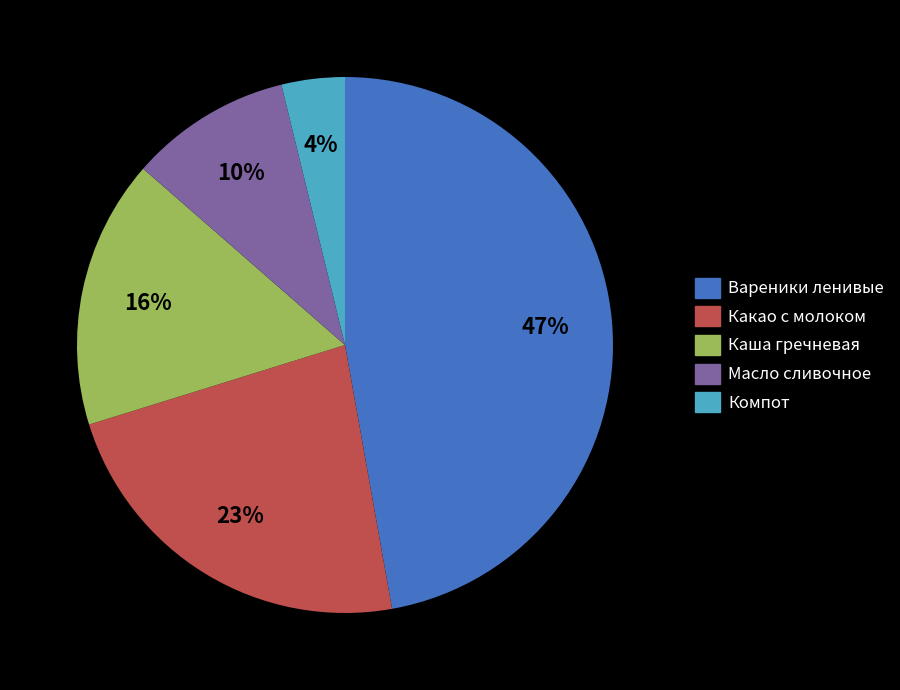

Combined, do Вареники ленивые and Компот account for over 50%?

Yes